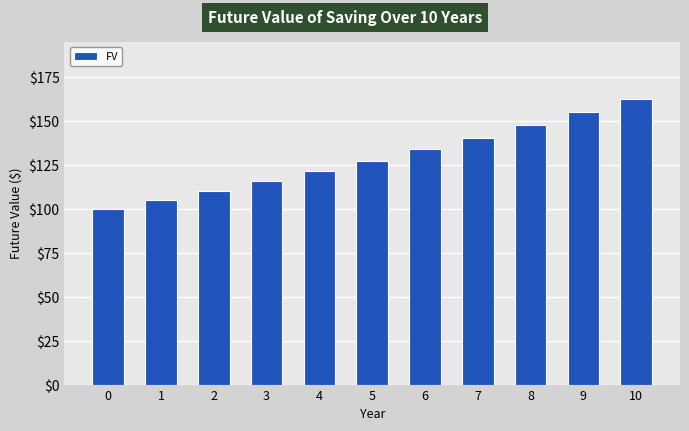

What is the difference between the maximum and minimum values?

62.9